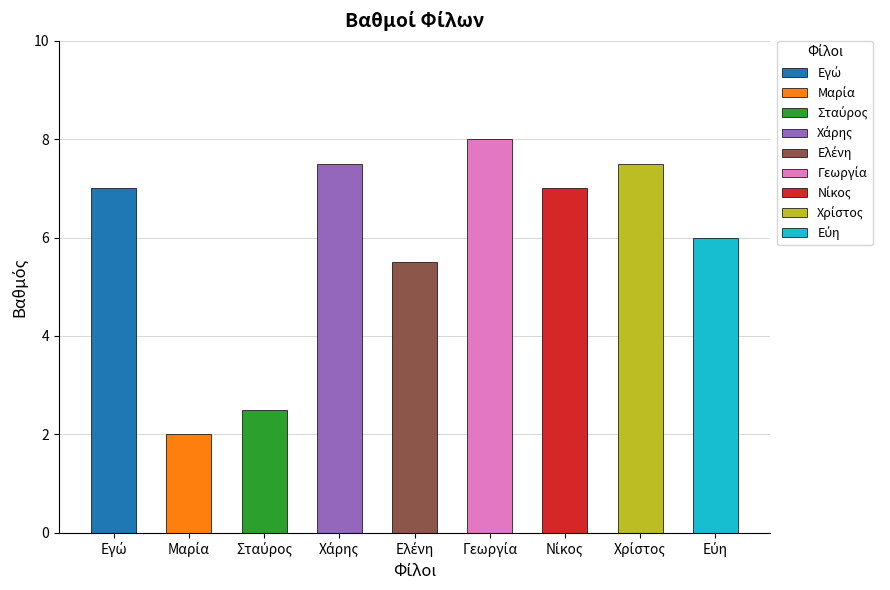

What is the maximum value shown in the chart?

8.0